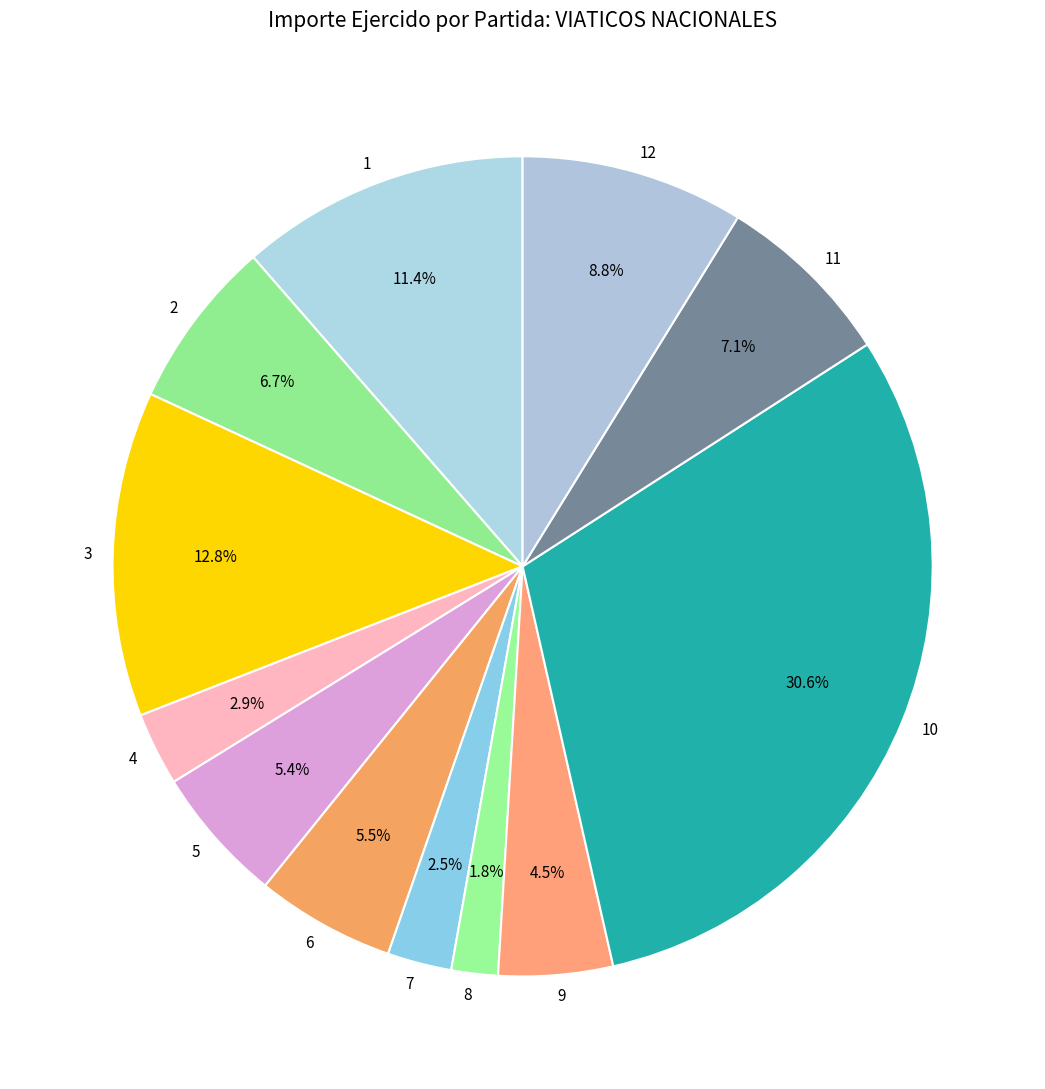

To the nearest percent, what is the combined percentage of 8 and 1?

13%